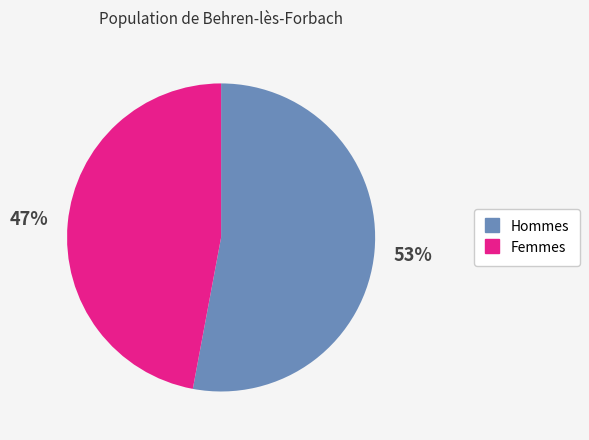

To the nearest percent, what is the average slice percentage?

50%